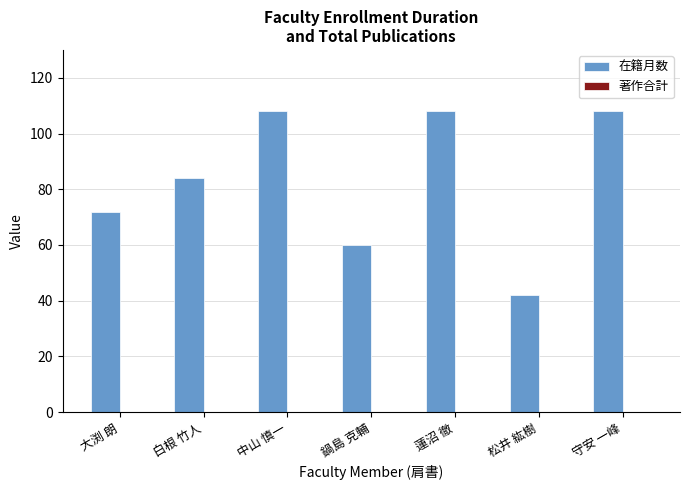

Reading left to right, extract all data points from this chart.

72	84	108	60	108	42	108